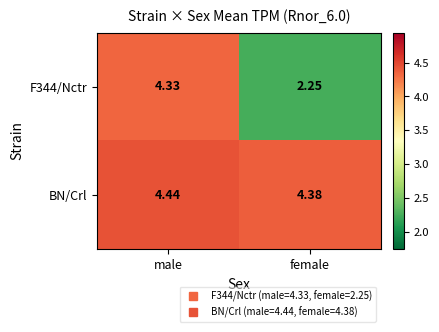

Where is F344/Nctr nearest to the value 3?

female